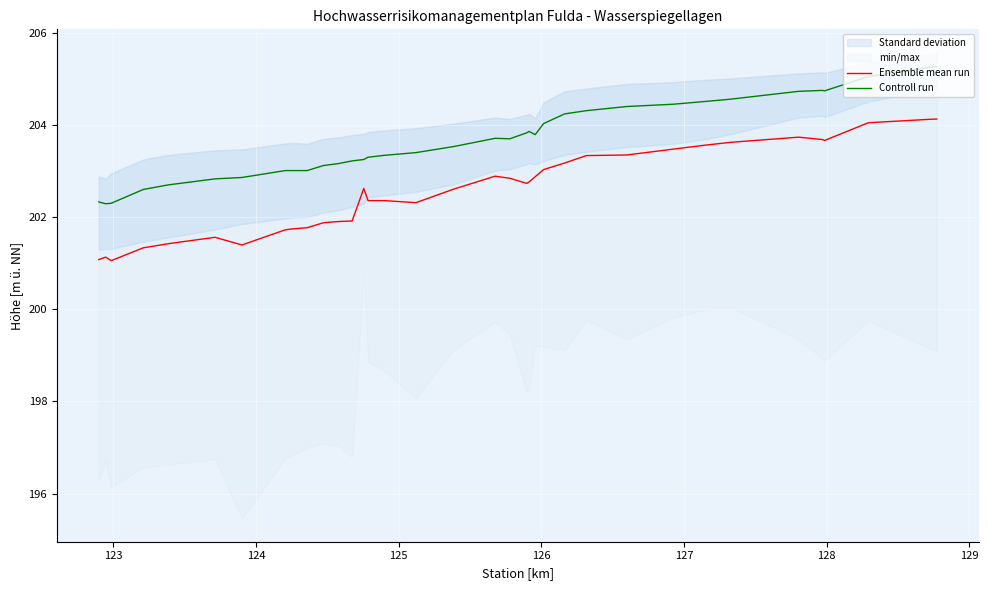

True or false: Ensemble mean run and Controll run cross at least once.

False